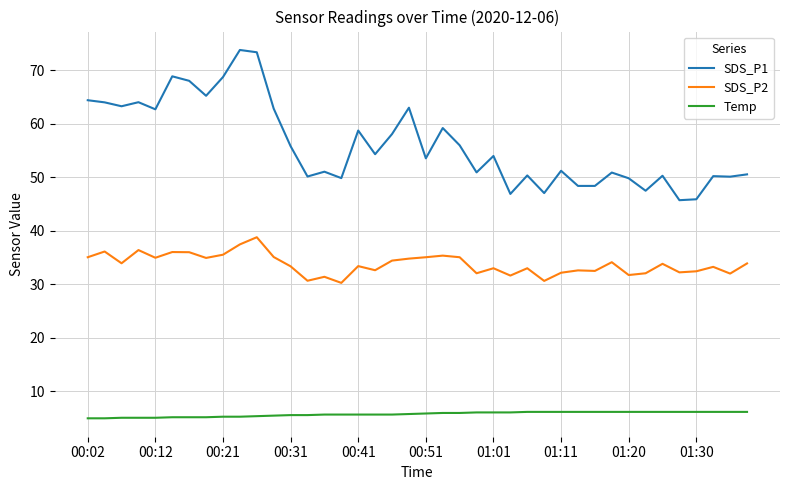

Rank the series by their maximum value, from lowest to highest.

Temp, SDS_P2, SDS_P1